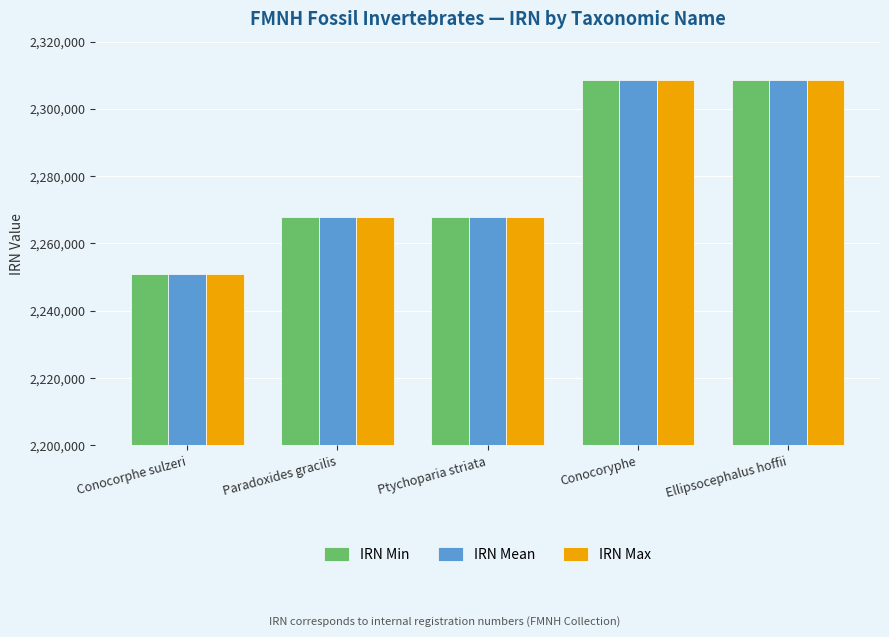

Between Ptychoparia striata and Conocoryphe, which series saw the biggest shift?

IRN Min